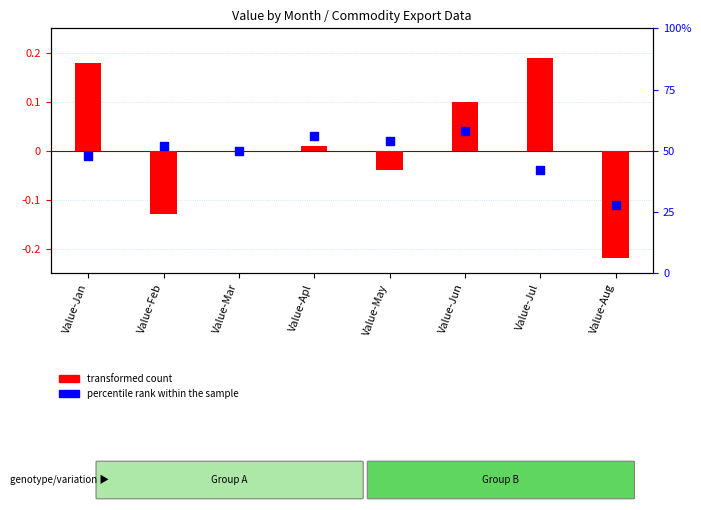

What are all the series names shown in the legend?

transformed count, percentile rank within the sample